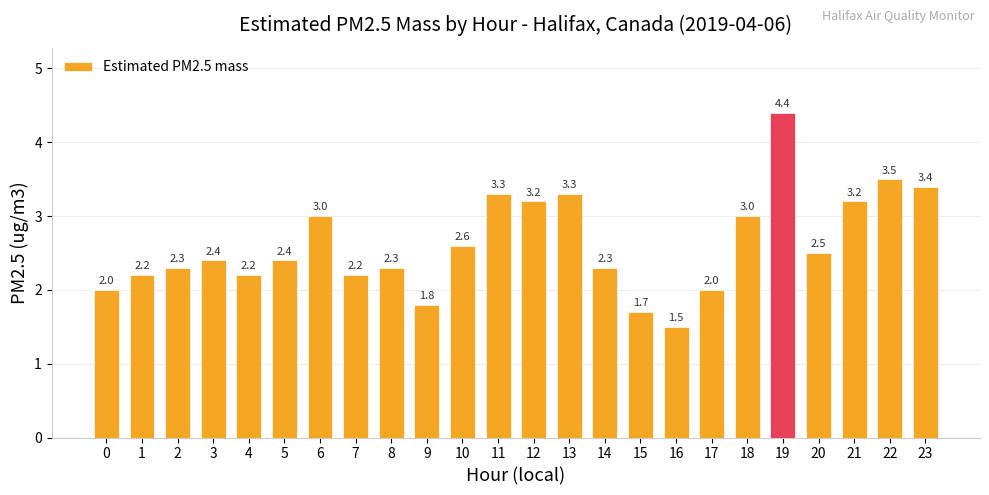

Which label corresponds to the smallest value in the chart?

16